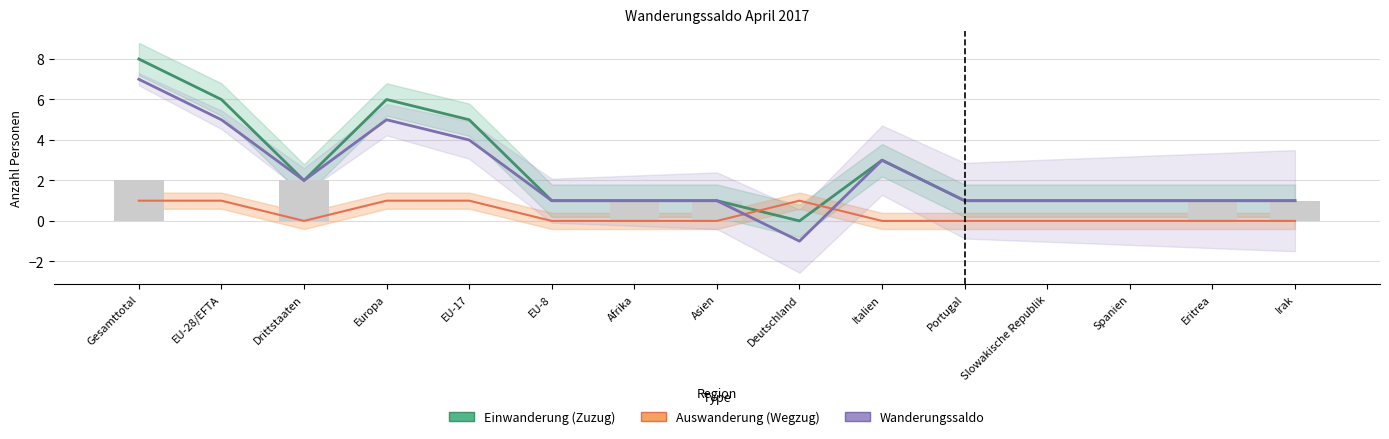

Is it true that Status-wechsel Ein equals 1 at EU-8?

False